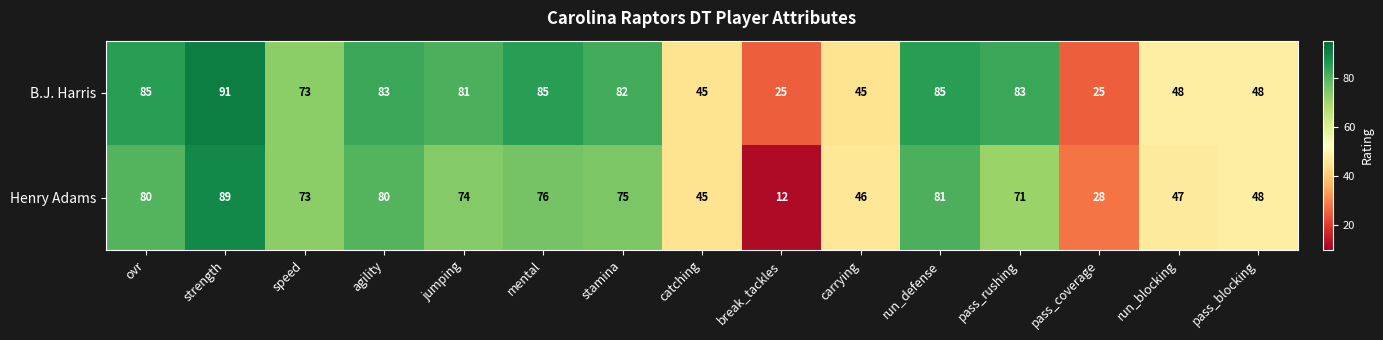

Reading left to right, list all the values displayed in this chart.

B.J. Harris: ovr=85	strength=91	speed=73	agility=83	jumping=81	mental=85	stamina=82	catching=45	break_tackles=25	carrying=45	run_defense=85	pass_rushing=83	pass_coverage=25	run_blocking=48	pass_blocking=48
Henry Adams: ovr=80	strength=89	speed=73	agility=80	jumping=74	mental=76	stamina=75	catching=45	break_tackles=12	carrying=46	run_defense=81	pass_rushing=71	pass_coverage=28	run_blocking=47	pass_blocking=48